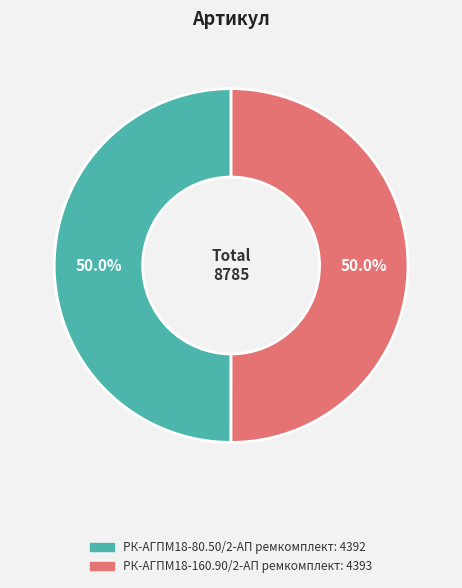

To the nearest percent, what percentage of the pie is РК-АГПМ18-80.50/2-АП ремкомплект?

50%